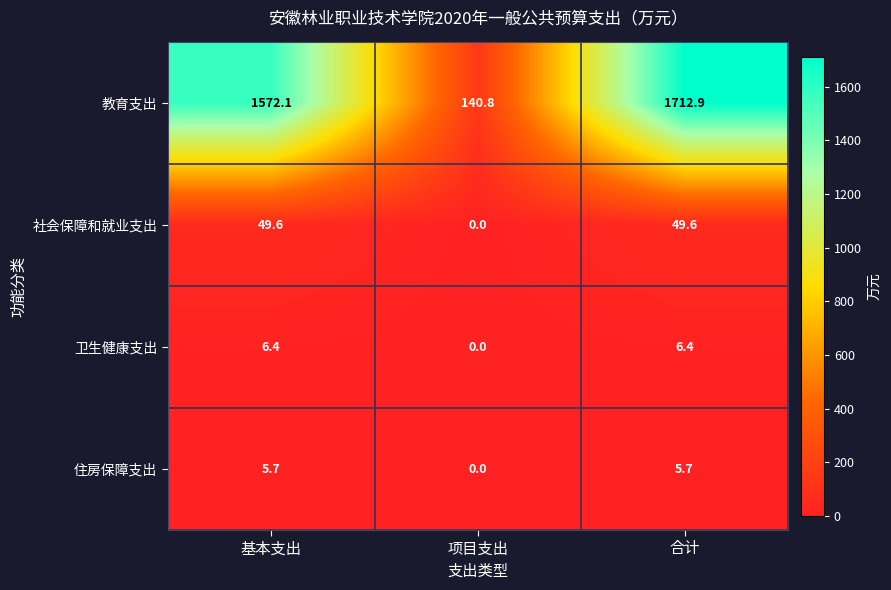

What is the sum of the 教育支出 values at 合计 and 项目支出?

1853.7